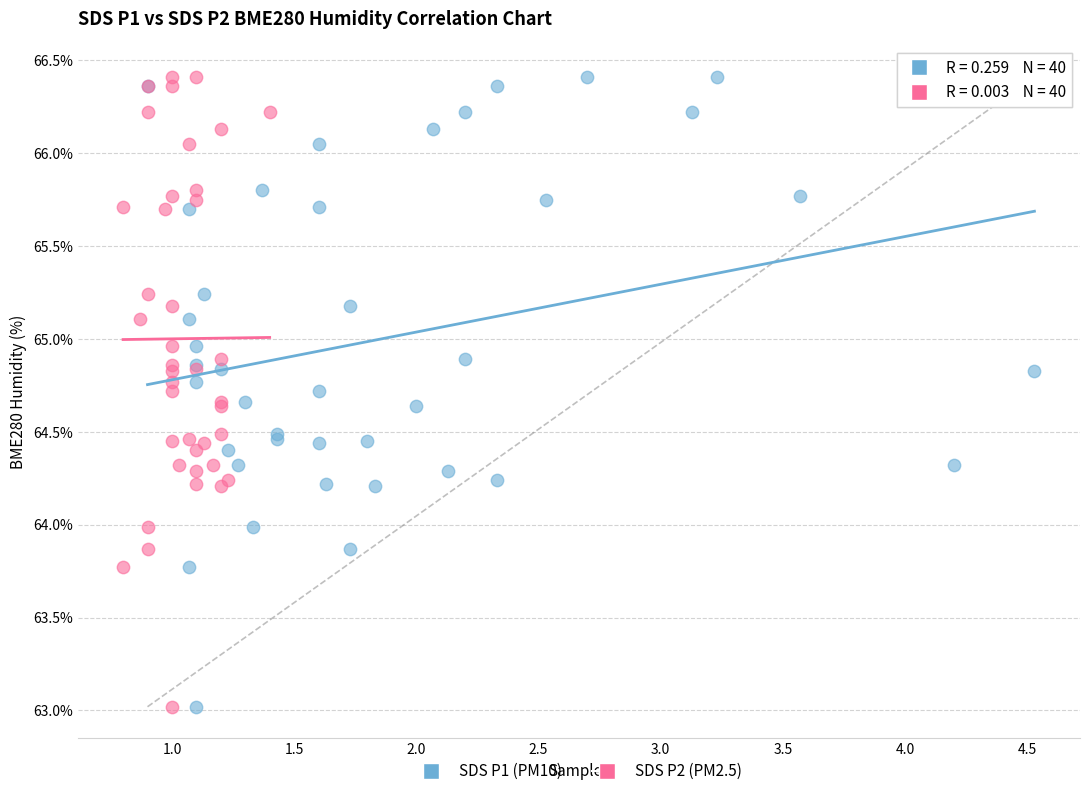

What are all the series names shown in the legend?

SDS P1 (PM10), SDS P2 (PM2.5)